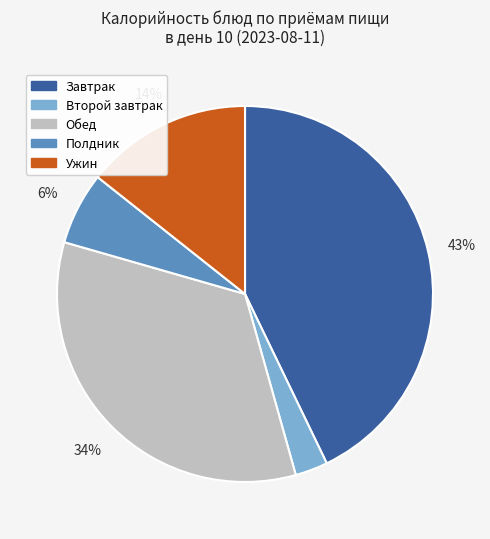

Combined, do Полдник and Завтрак account for over 50%?

No